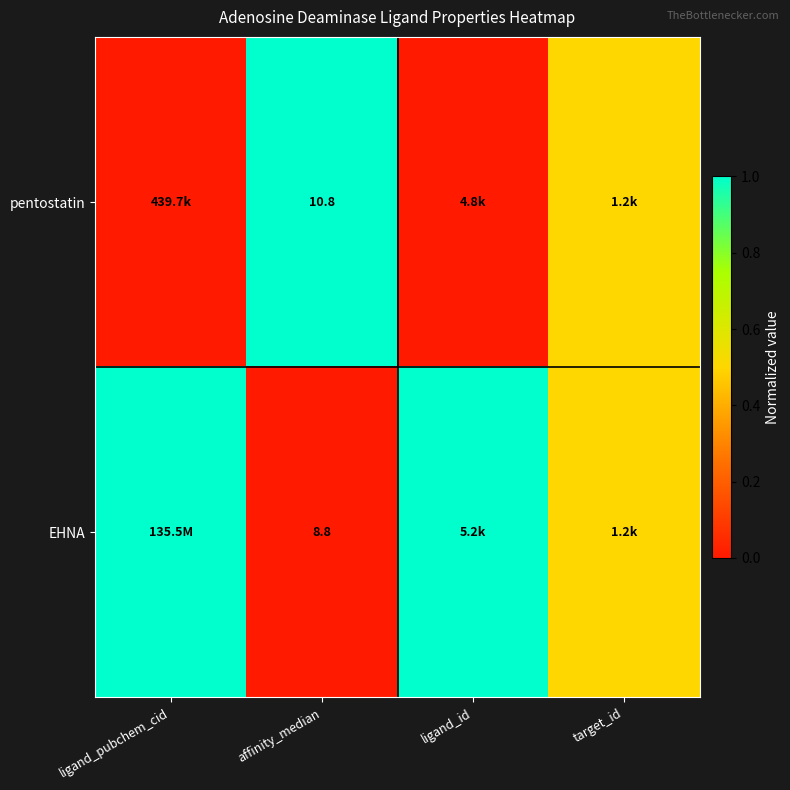

True or false: EHNA has a value of -0.5 at affinity_median.

False